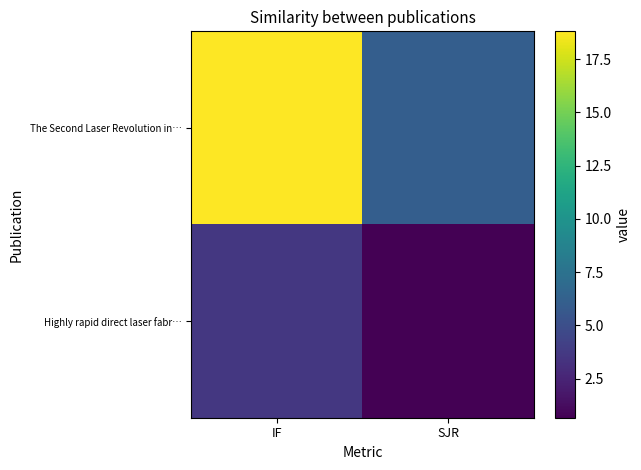

At SJR, list the series in order from smallest to largest.

Highly rapid direct laser fabr…, The Second Laser Revolution in…